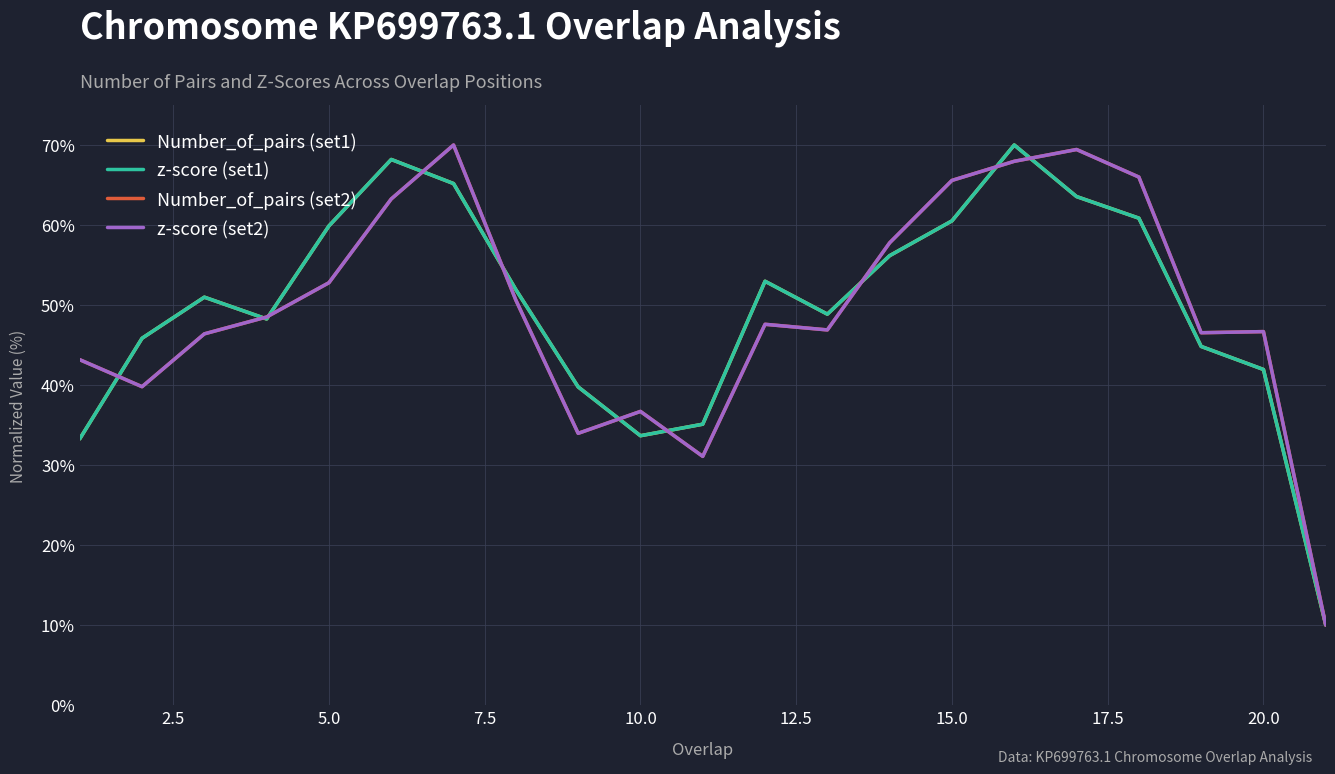

Does the chart display data point markers on the line(s)?

No